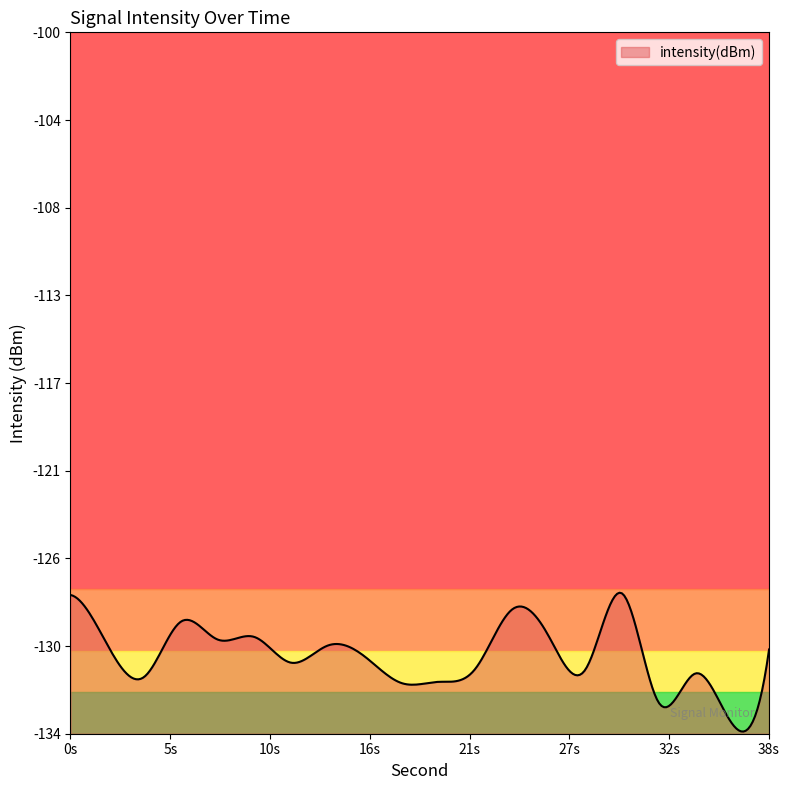

At which category does the chart reach its minimum across all series?

36